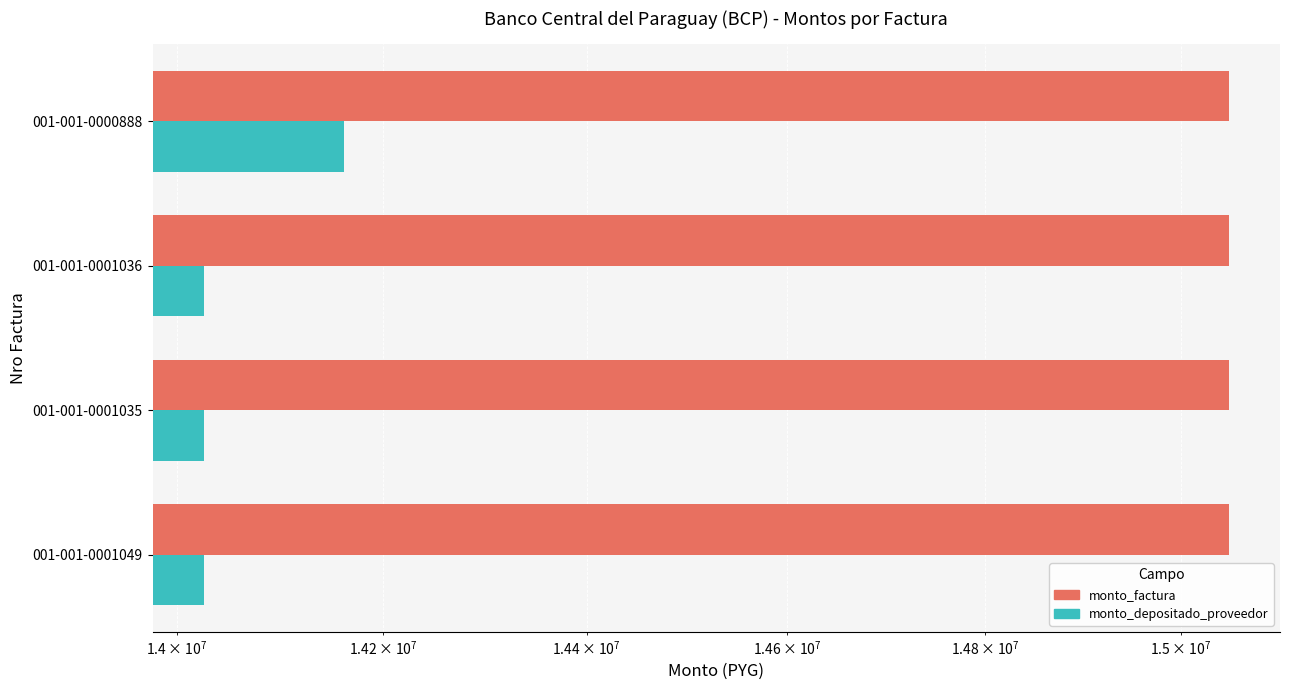

Are the bars grouped side by side (vs. stacked)?

Yes